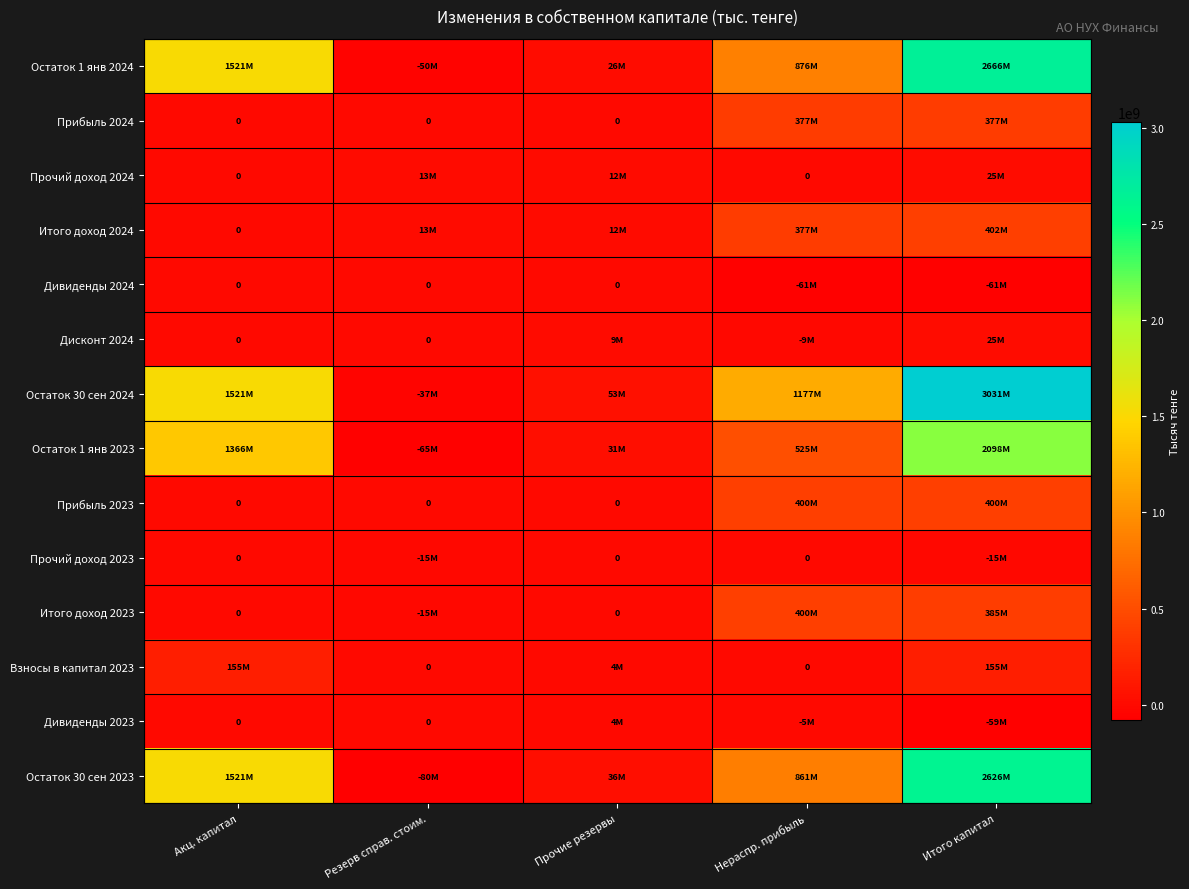

Read the Остаток 1 янв 2024 value at Итого капитал, to the nearest 10.

2665504900